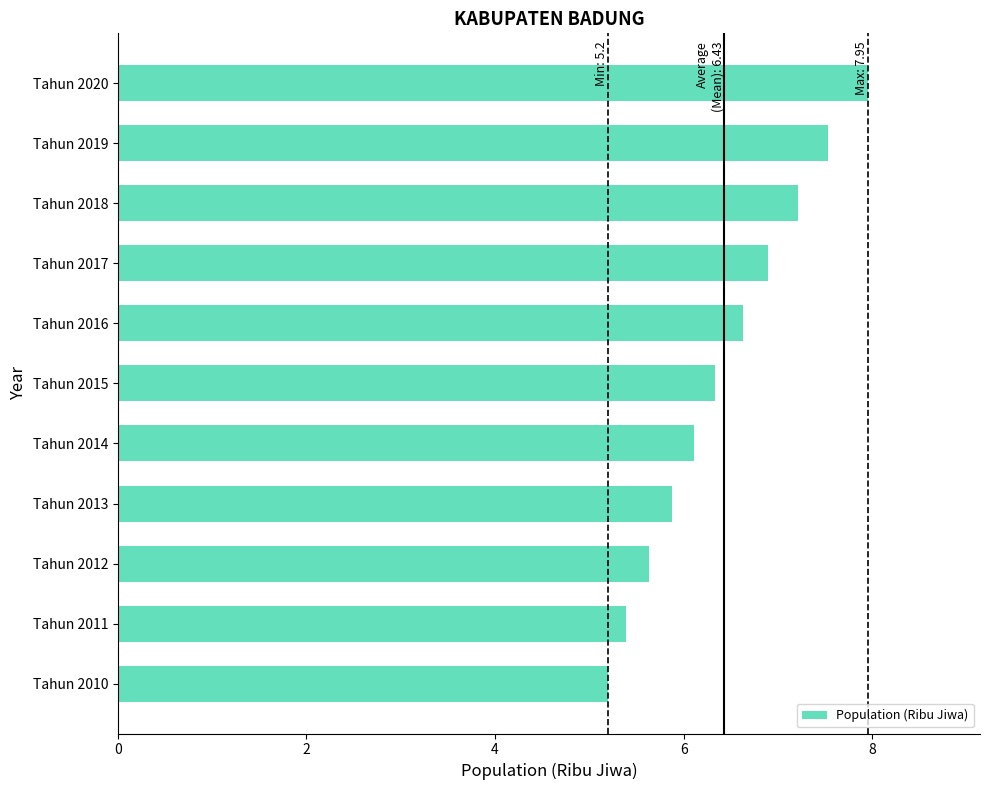

What value does the data have at Tahun 2019?

7.5